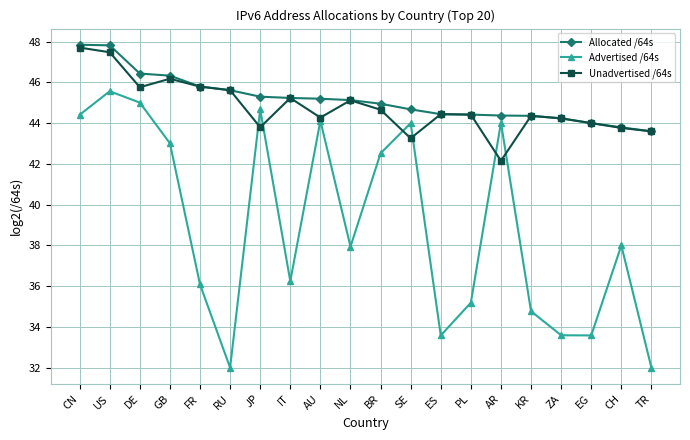

What is the maximum value shown in the chart?

47.8